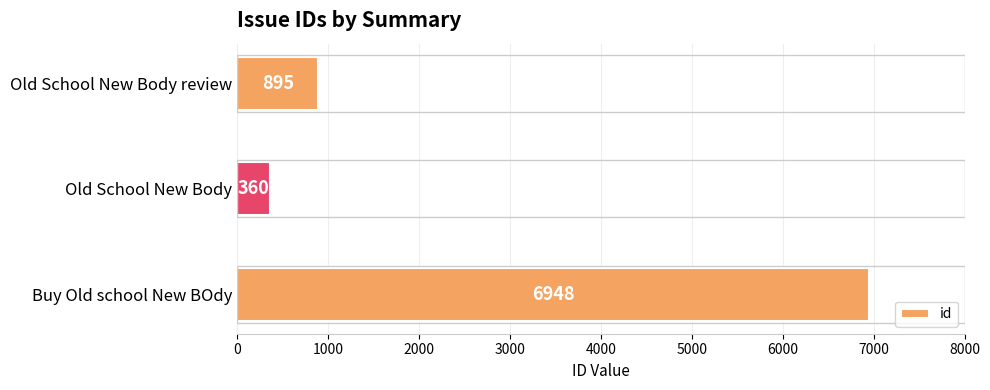

True or false: the data shows 1306 at Old School New Body review.

False